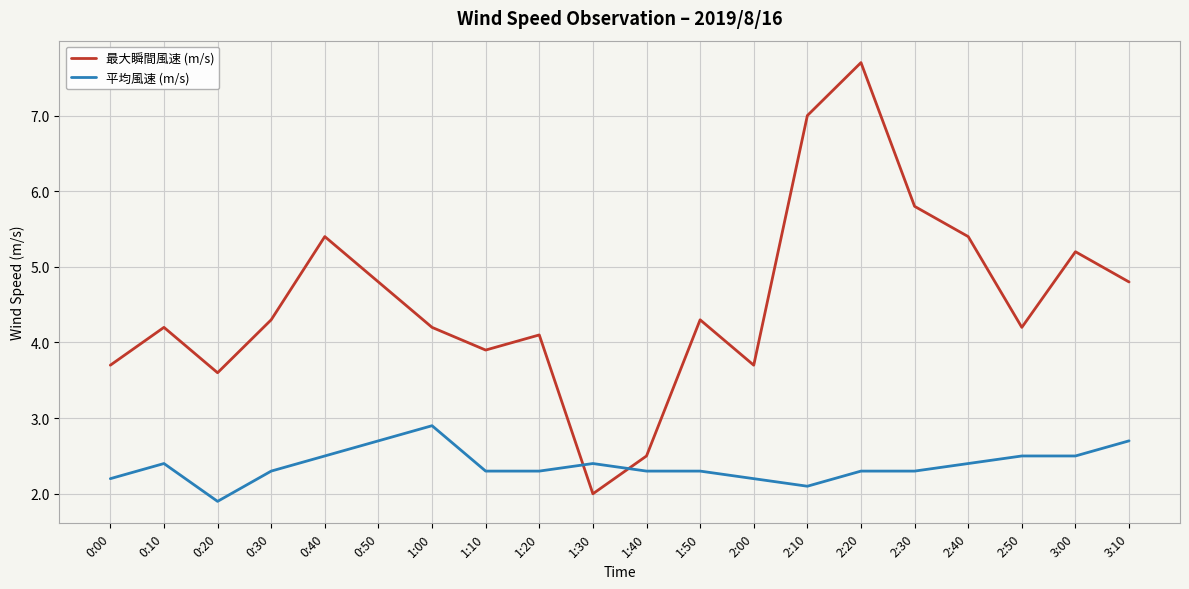

Where is the first local maximum for 最大瞬間風速 (m/s)?

0:10